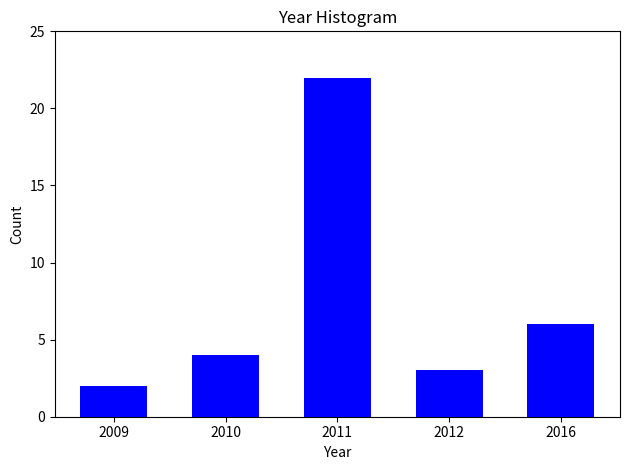

Reading left to right, extract all data points from this chart.

2	4	22	3	6